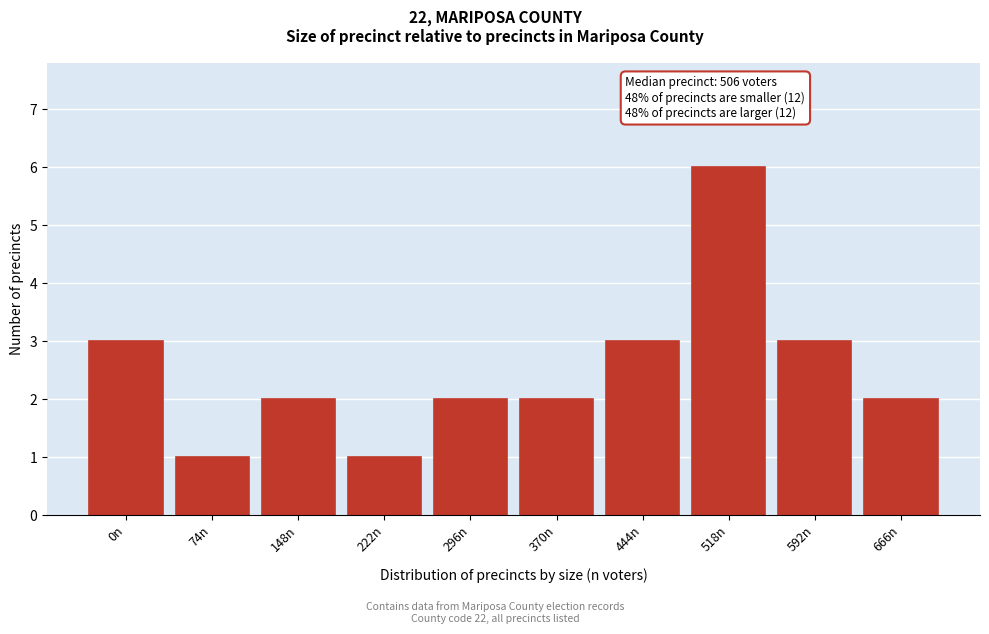

Reading left to right, extract all data points from this chart.

0n=3	74n=1	148n=2	222n=1	296n=2	370n=2	444n=3	518n=6	592n=3	666n=2